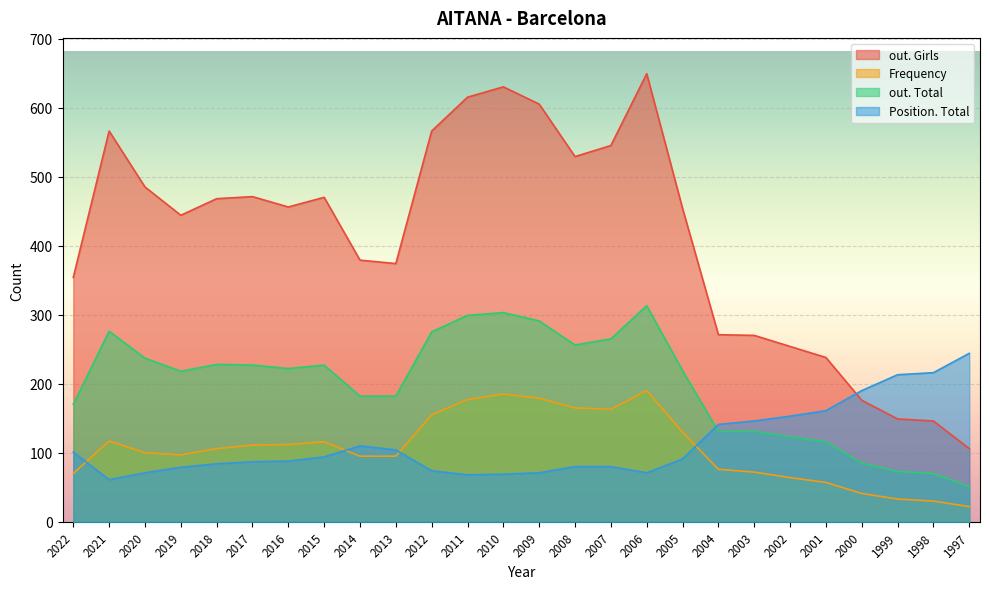

Is the value of out. Total at 2004 greater than the value of out. Girls at 2006?

No